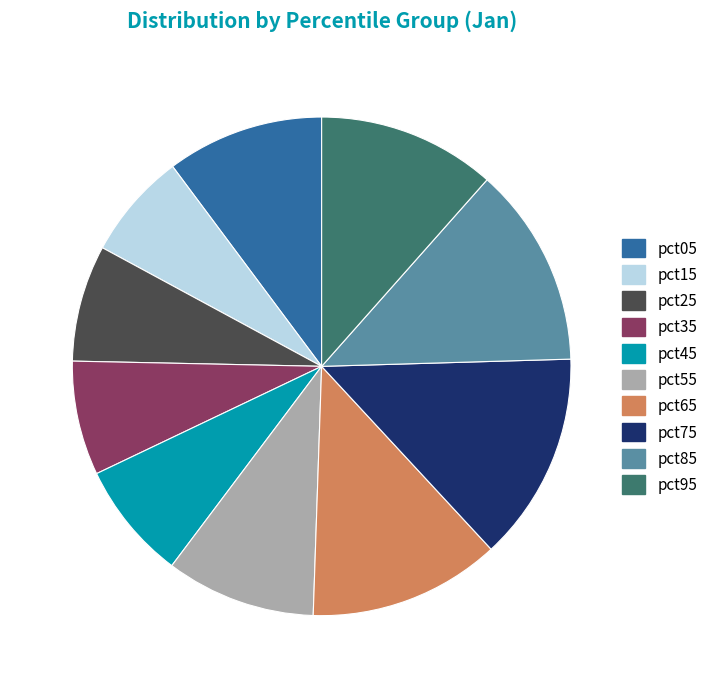

Is pct45 the majority of the pie?

No